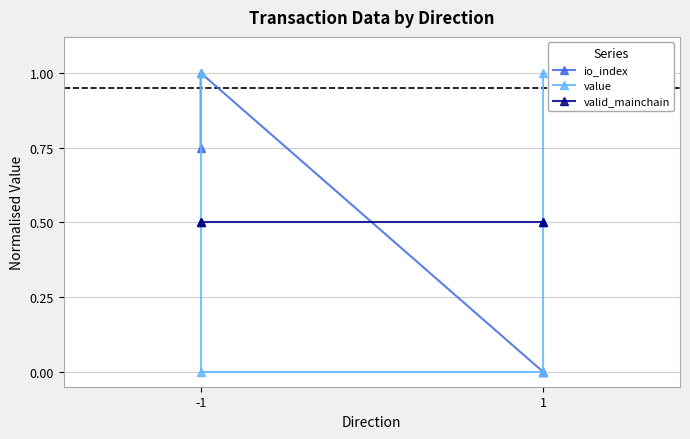

What are all the series names shown in the legend?

io_index, value, valid_mainchain